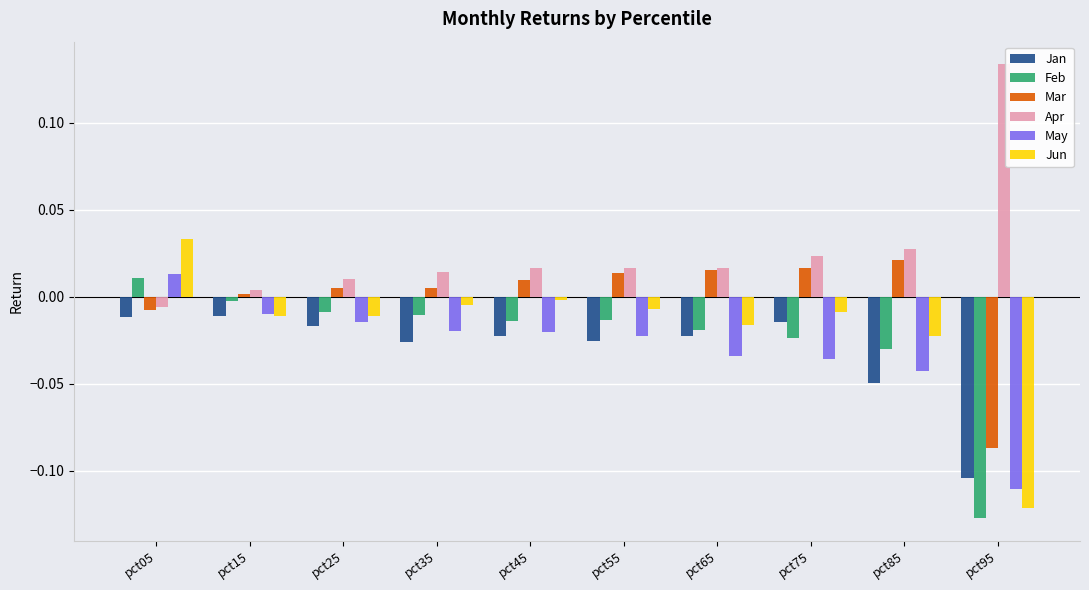

The Mar series shows 0.0 at pct65. True or false?

True